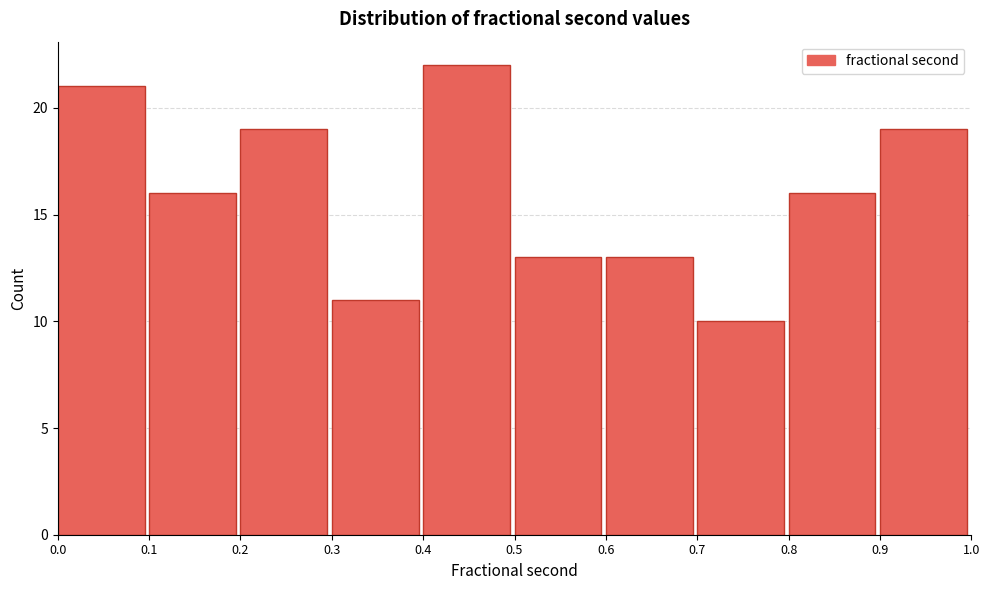

Reading left to right, list every bar in this chart as the range it spans on the x-axis followed by its height. The values are not printed on the chart, so give them approximately, as read against the axis.

0.0 to 0.1: 21
0.1 to 0.2: 16
0.2 to 0.3: 19
0.3 to 0.4: 11
0.4 to 0.5: 22
0.5 to 0.6: 13
0.6 to 0.7: 13
0.7 to 0.8: 10
0.8 to 0.9: 16
0.9 to 1.0: 19